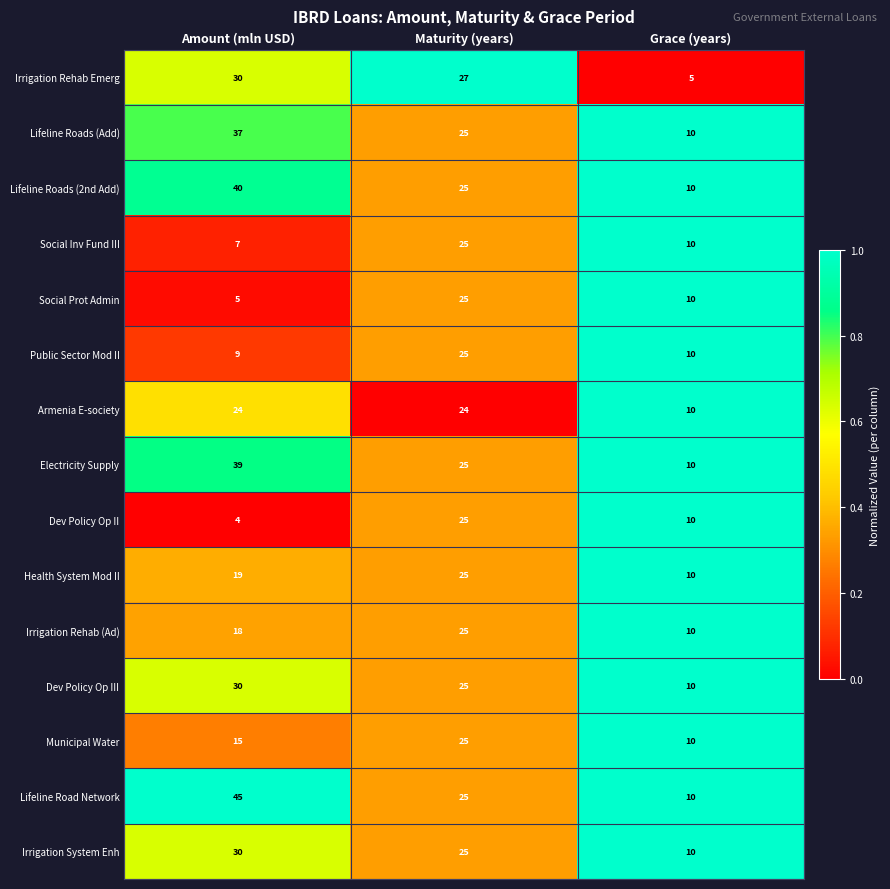

Rank the categories by Dev Policy Op II value from highest to lowest.

Maturity (years), Grace (years), Amount (mln USD)